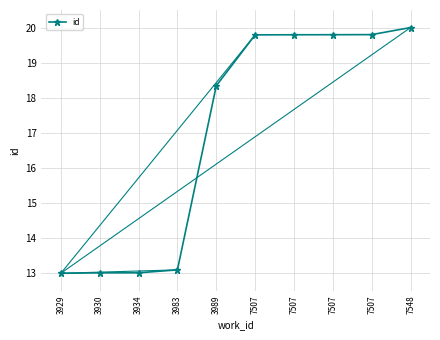

Count the number of categories in the chart.

10